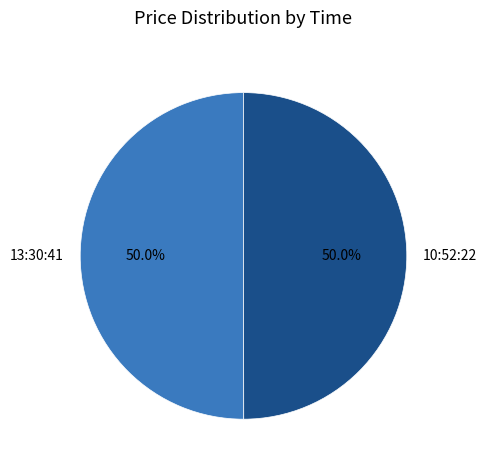

What percentage is the 10:52:22 slice, to the nearest percent?

50%